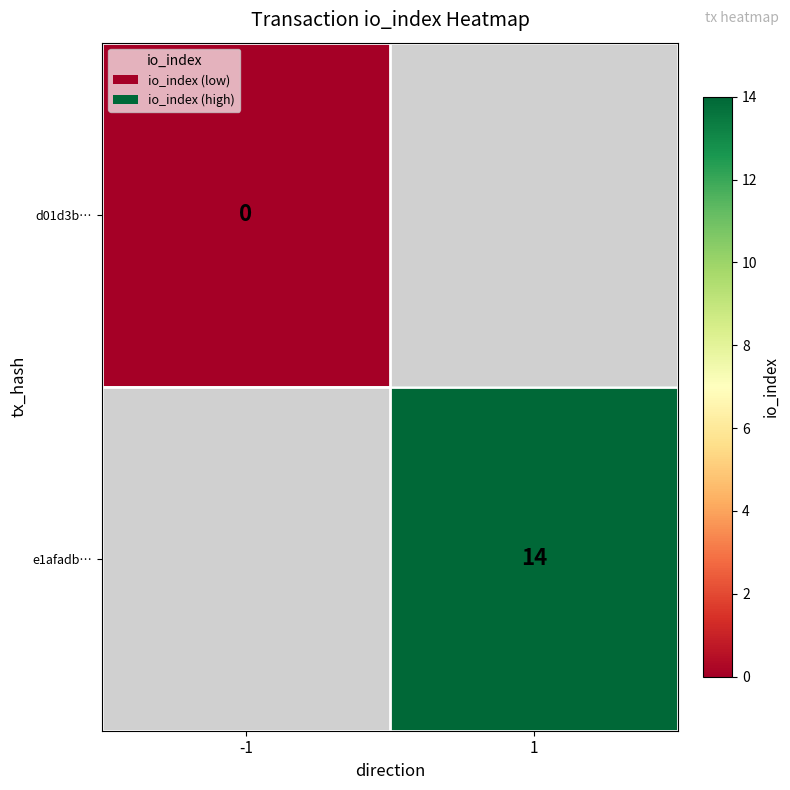

Is it true that e1afadb… equals 8.3 at 1?

False